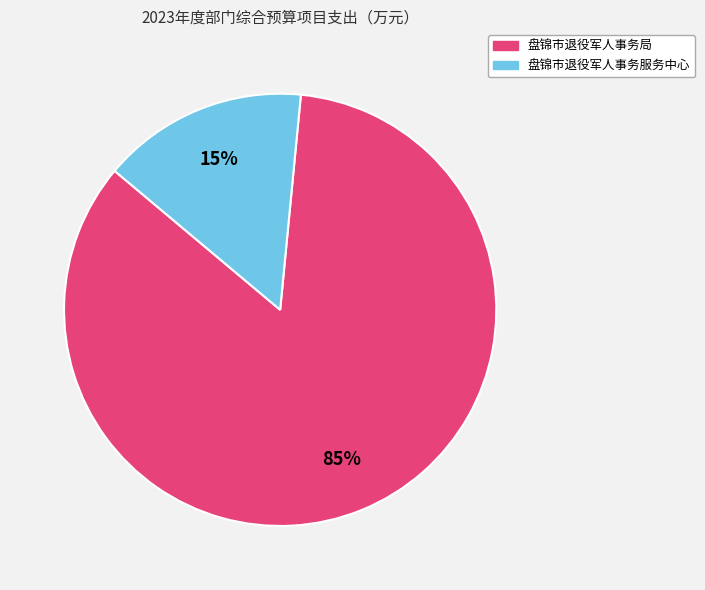

How many slices are in this pie chart?

2